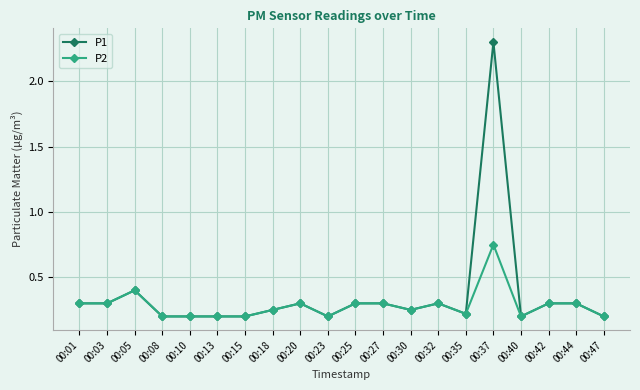

Which series has the largest range (max minus min)?

P1